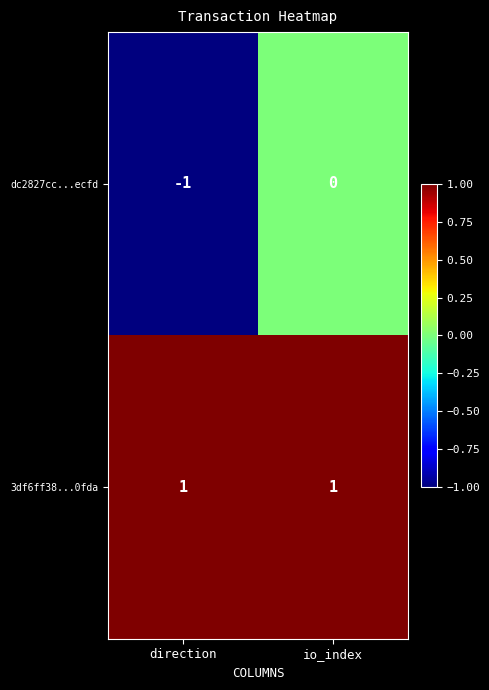

Is it true that dc2827cc...ecfd equals 1 at io_index?

False